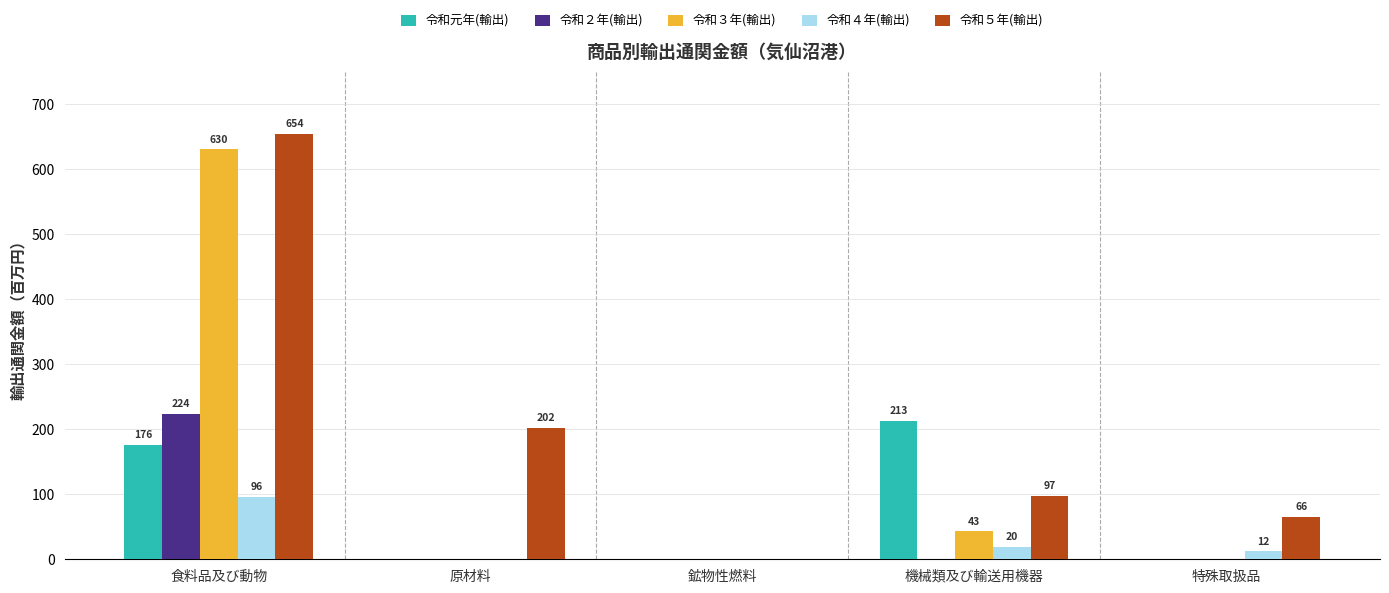

Are the bars grouped side by side (vs. stacked)?

Yes